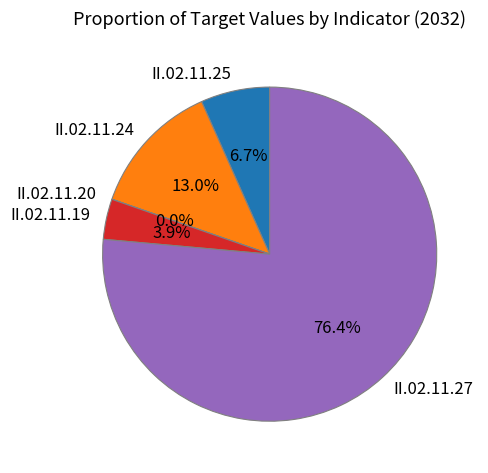

What is the ratio of the value at II.02.11.24 to the value at II.02.11.25?

1.9